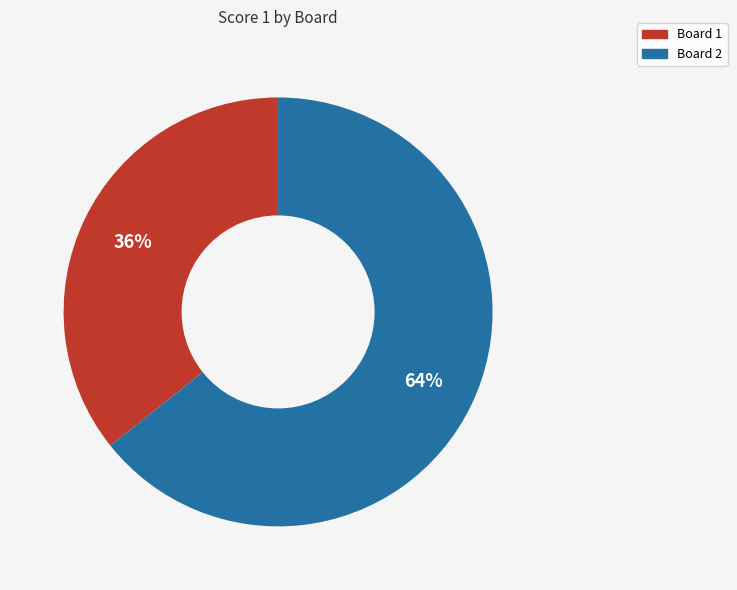

To the nearest percent, what is the average slice percentage?

50%